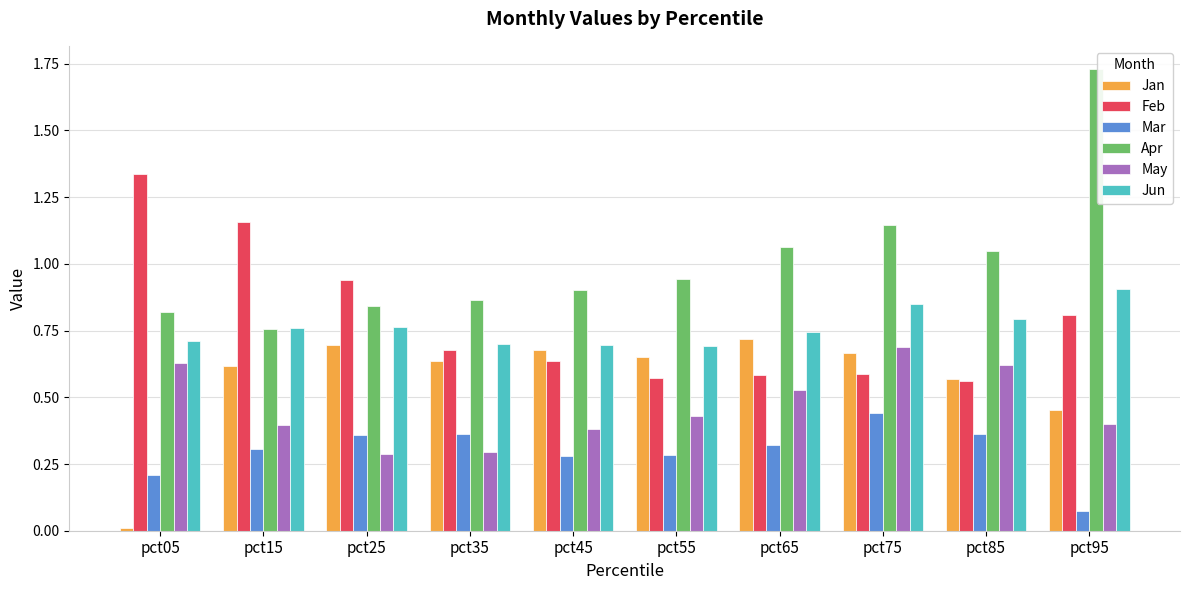

Which series has the largest range (max minus min)?

Apr